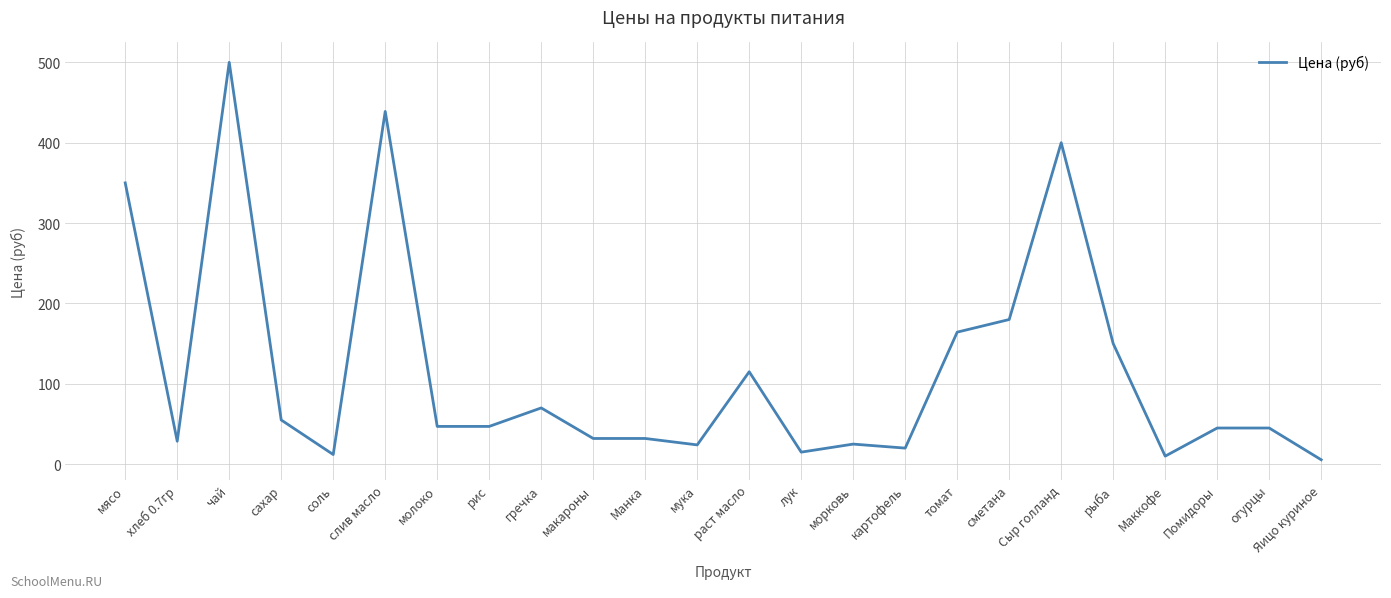

What position from the right is молоко?

18